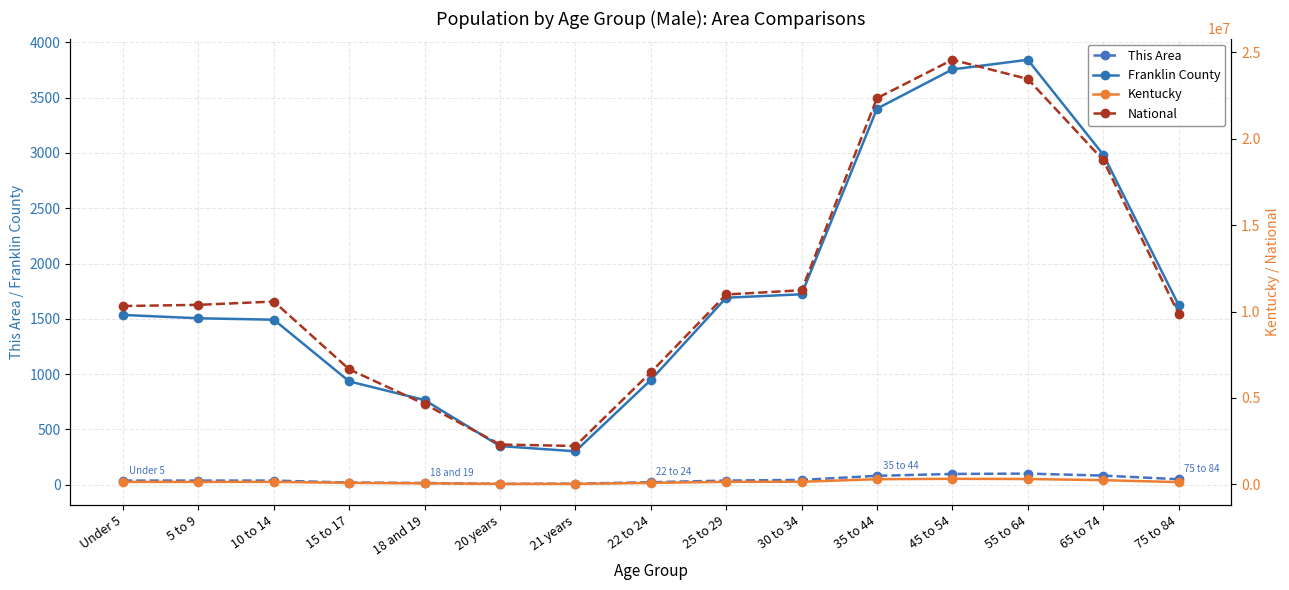

True or false: Franklin County has more than 0 interior local peaks.

True